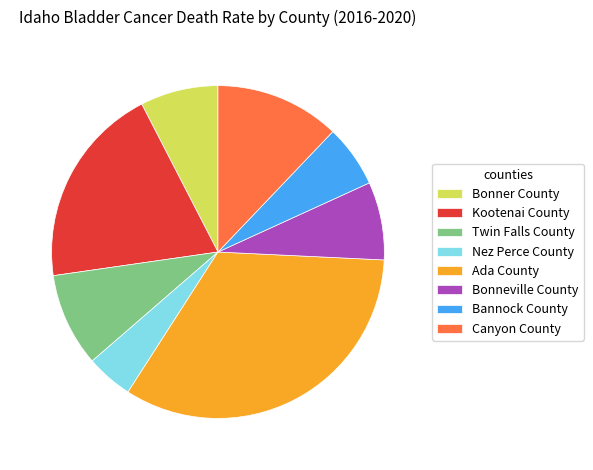

Does Bonner County represent more than half of the total?

No